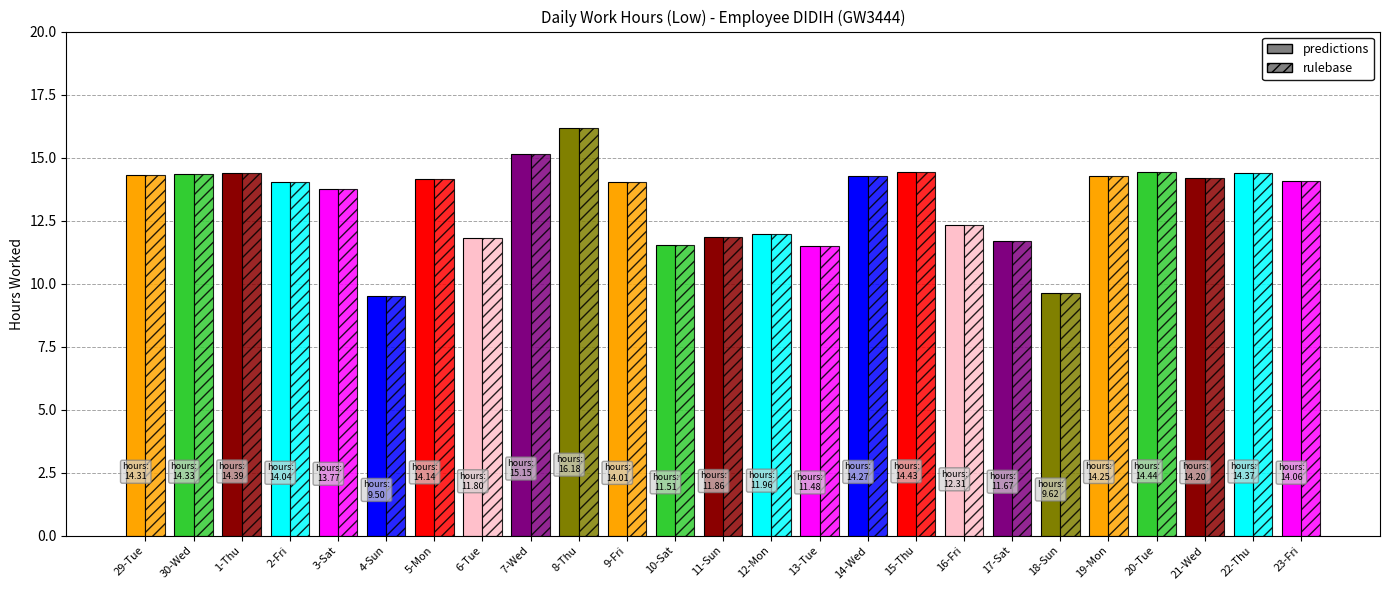

Count the number of categories in the chart.

25